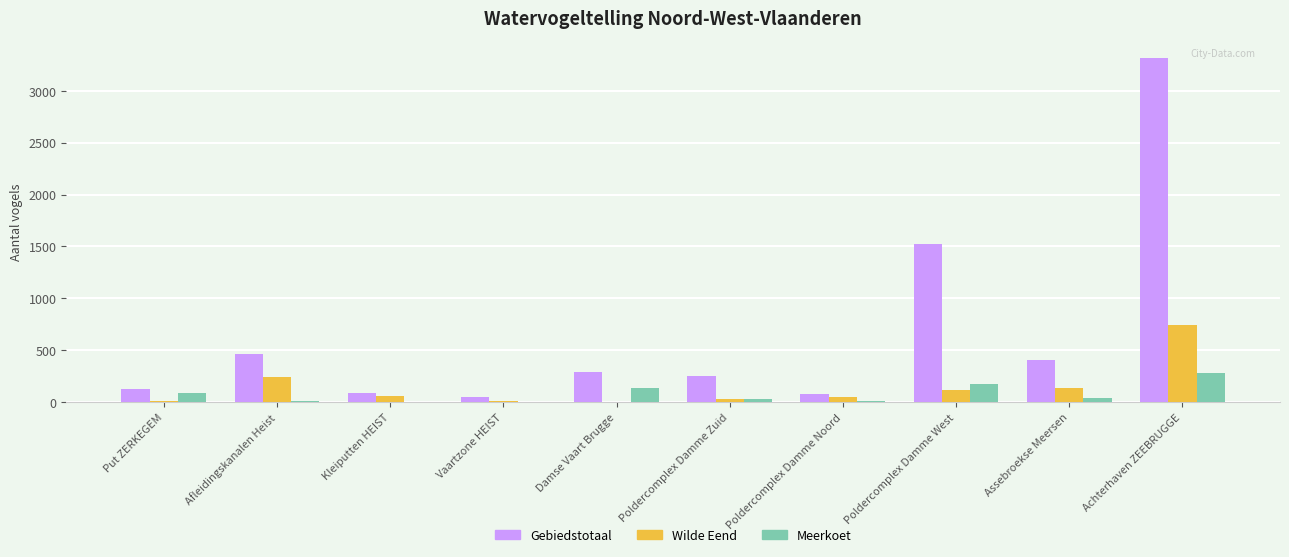

Which series changed the most between Afleidingskanalen Heist and Achterhaven ZEEBRUGGE?

Gebiedstotaal